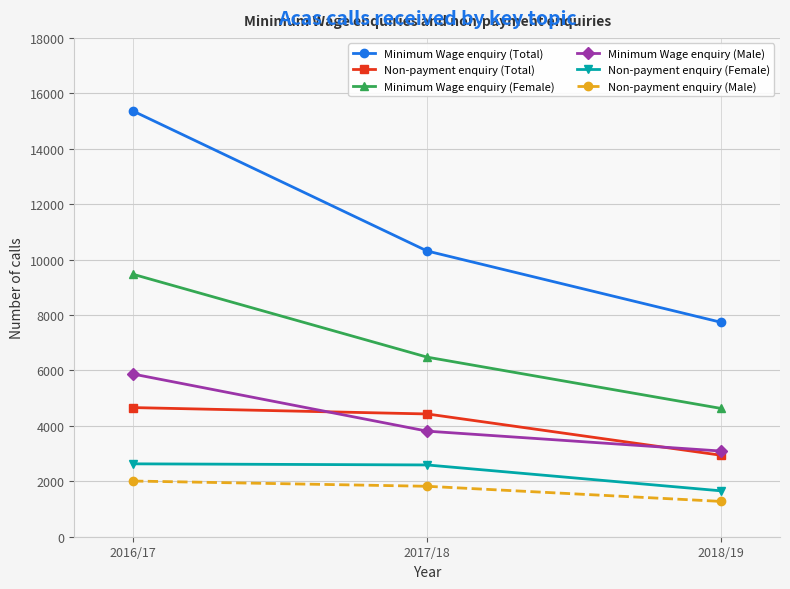

The value of Minimum Wage enquiry (Total) at 2016/17 is 15360. True or false?

True